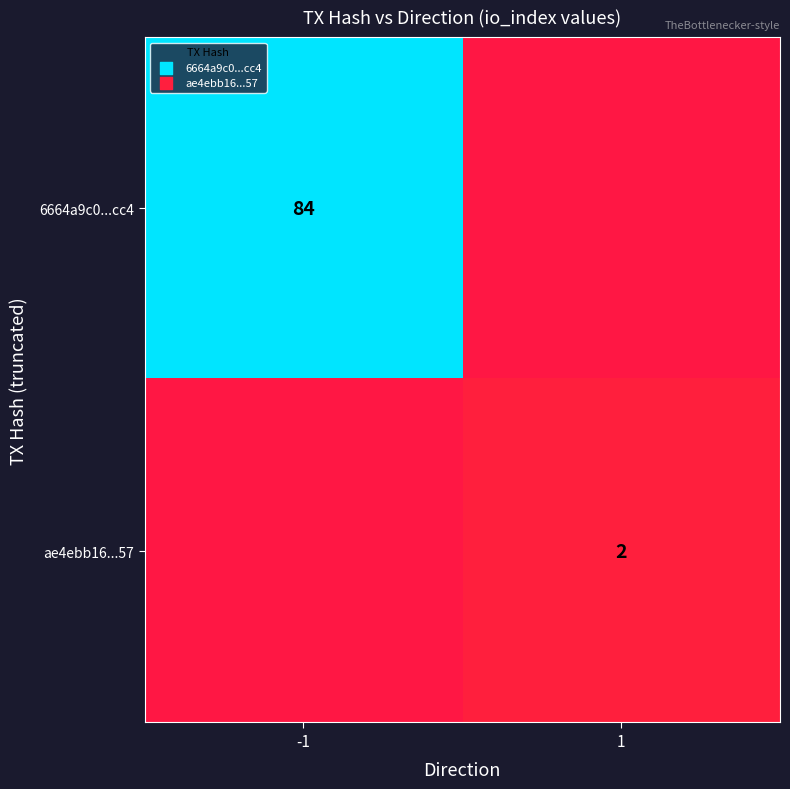

The value of ae4ebb16...57 at 1 is 1. True or false?

False